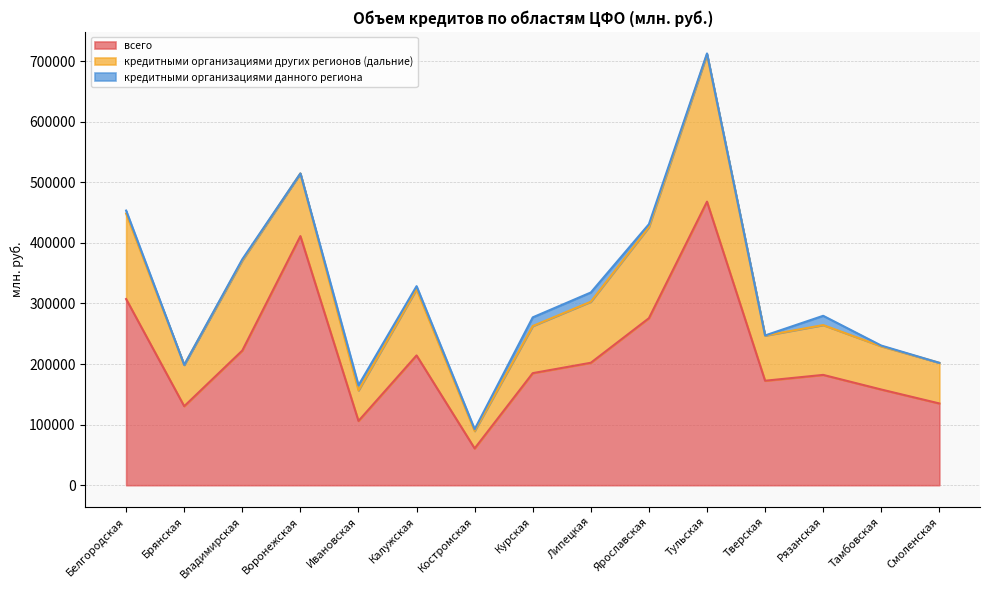

At which category is the sum across all series the highest?

Тульская